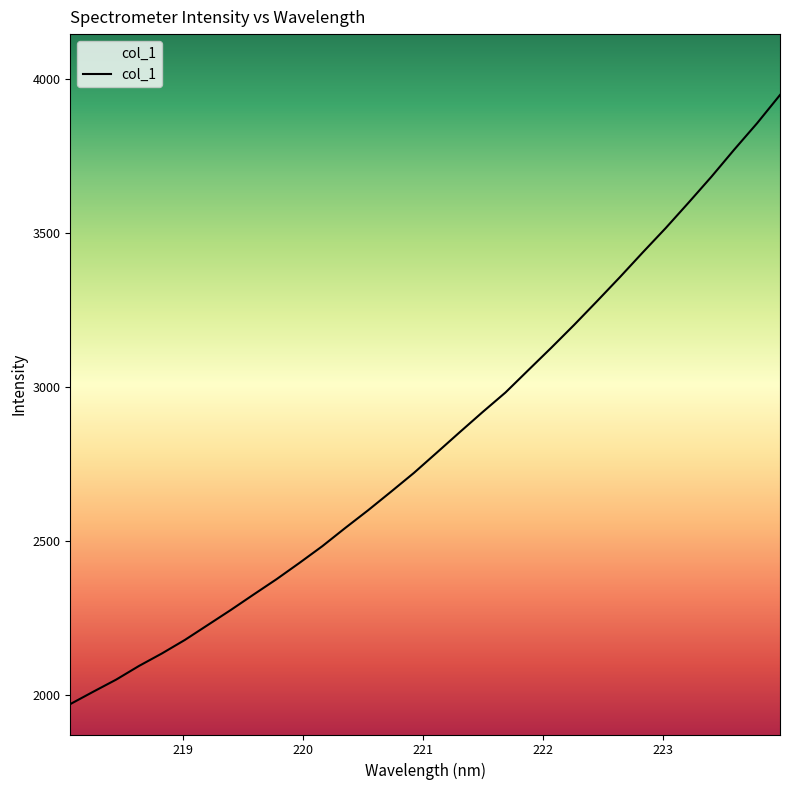

What is the minimum value shown in the chart?

1971.8